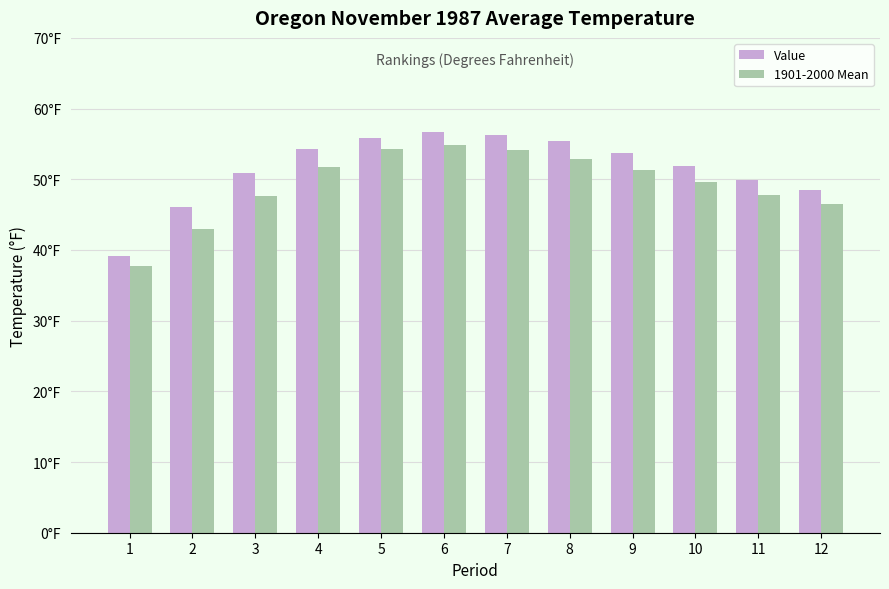

Is it true that Value equals 50.9 at 3?

True